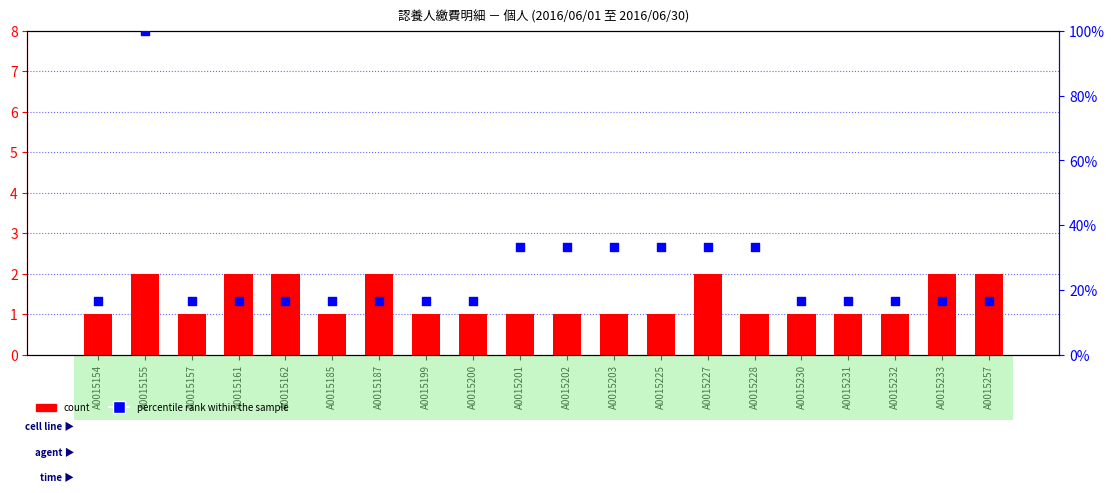

At how many categories does at least one series exceed 88?

1